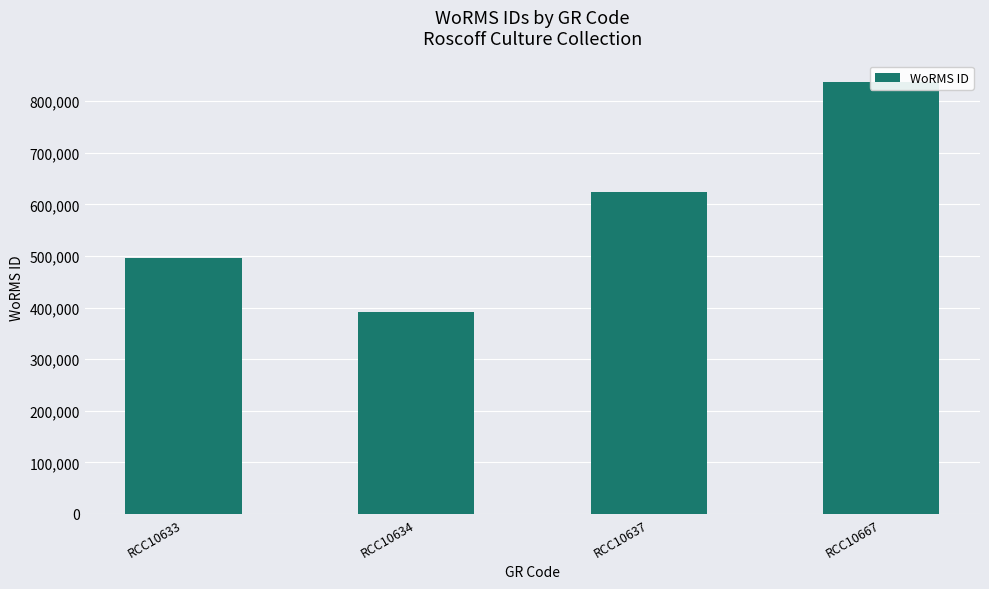

What is the smallest value displayed?

391509